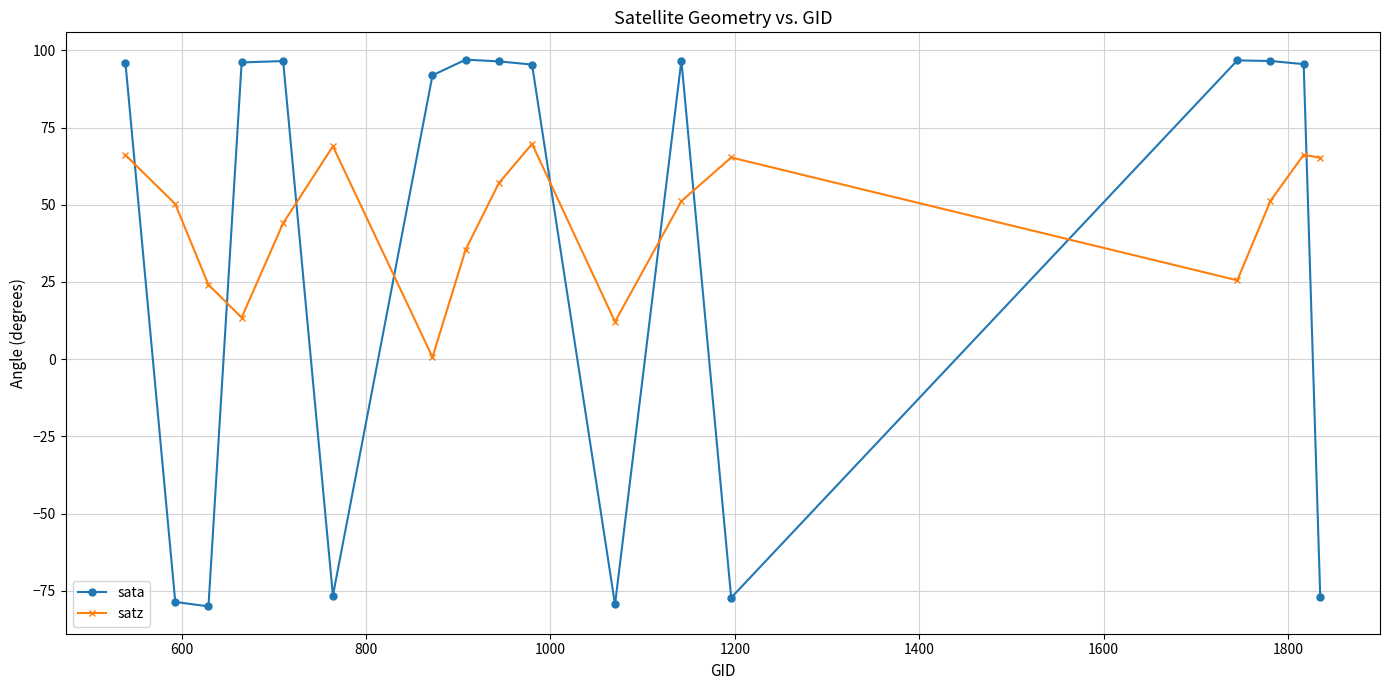

At how many categories does at least one series exceed 9?

17